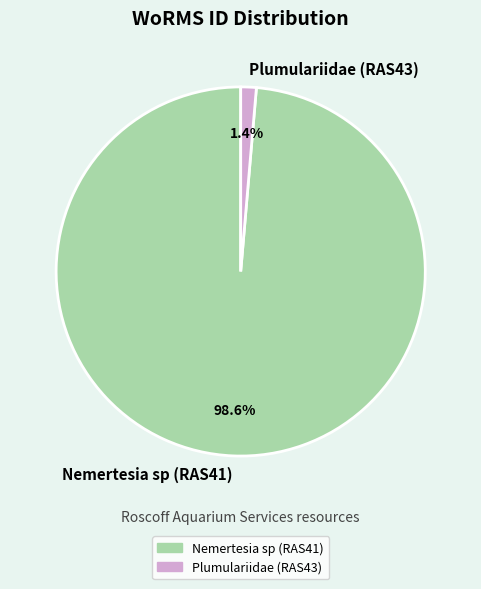

The Plumulariidae (RAS43) slice represents 1% of the pie. True or false?

True